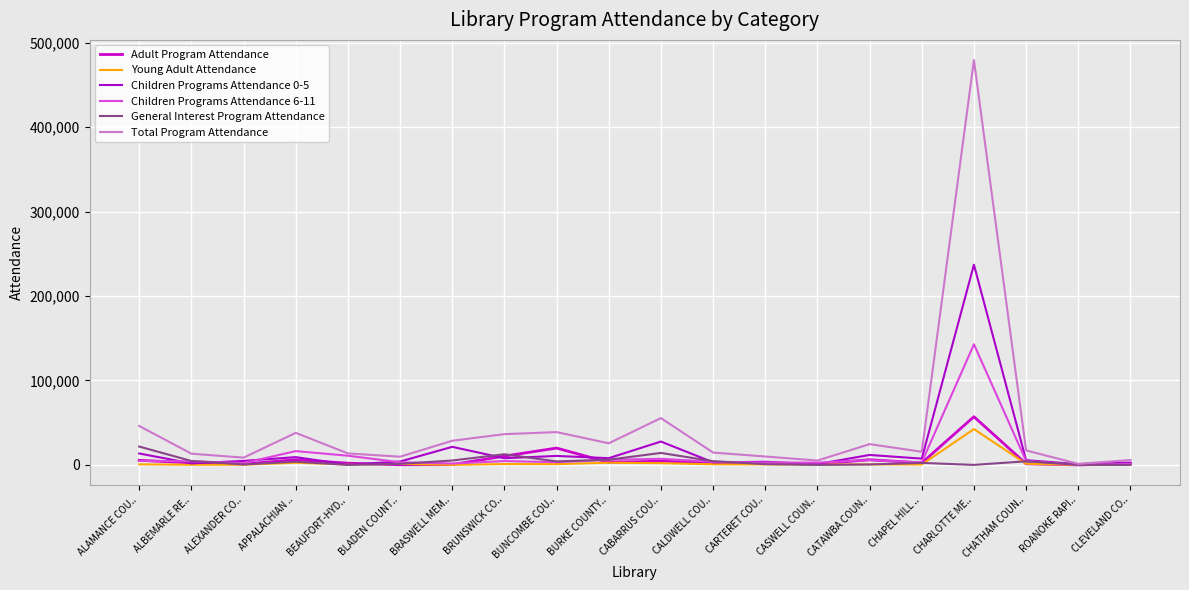

Where is the first local minimum for Children Programs Attendance 0-5?

ALBEMARLE RE..